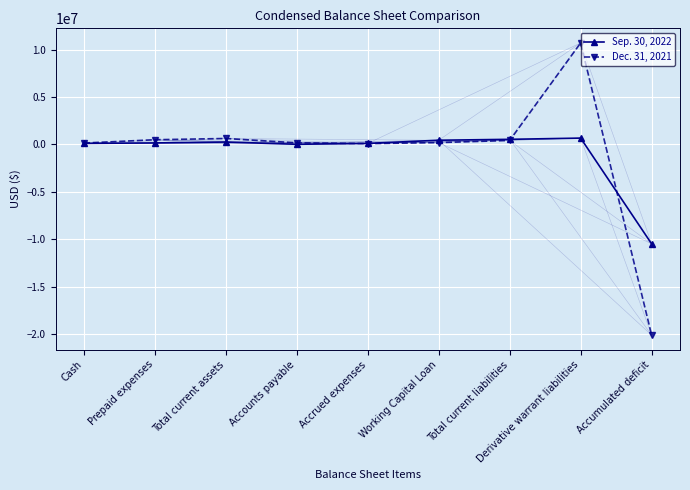

Which series has the widest spread of values?

Dec. 31, 2021